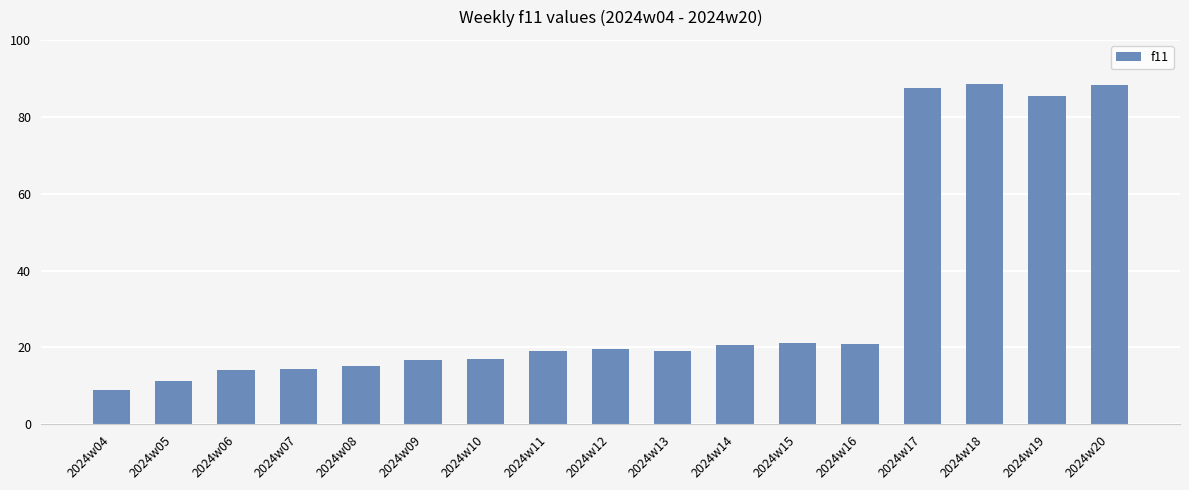

The chart shows a value of 20.6 at 2024w14. True or false?

True